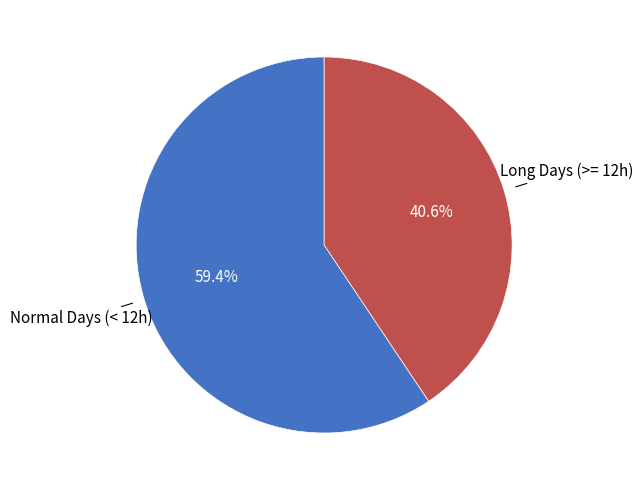

Which category has the biggest portion of the pie?

Normal Days (< 12h)